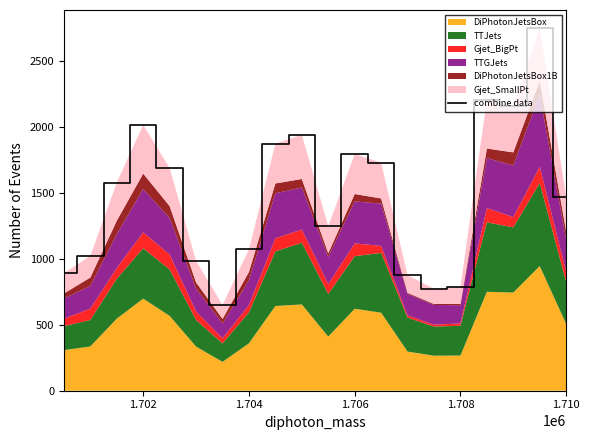

Reading left to right, transcribe all the data shown in this chart.

892	1023	1580	2018	1691	985	651	1073	1875	1942	1248	1796	1730	877	774	788	2209	2162	2752	1472